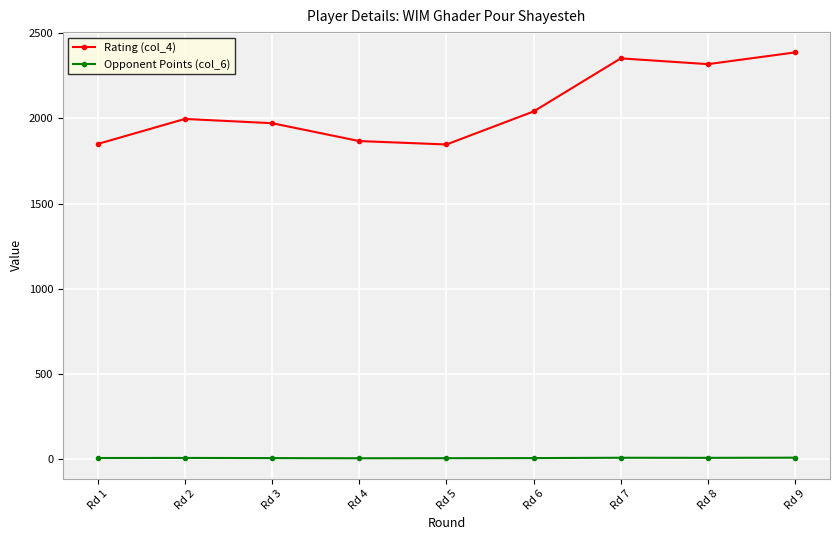

Count the Opponent Points (col_6) values in the range 4 to 5.

4